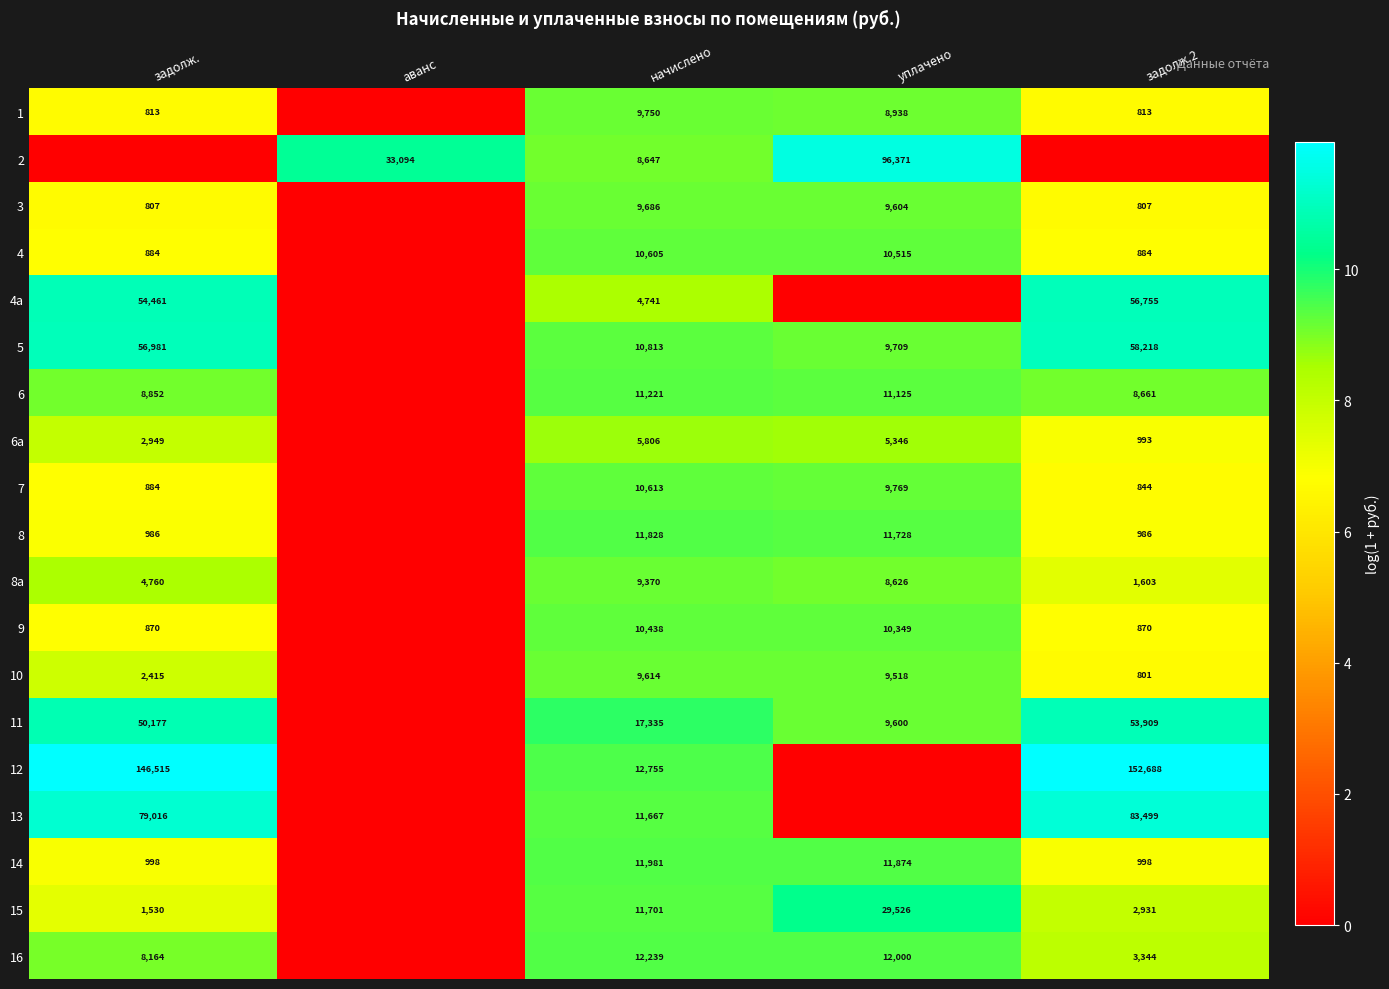

What is the total value across all series at задолж.2?

149.7